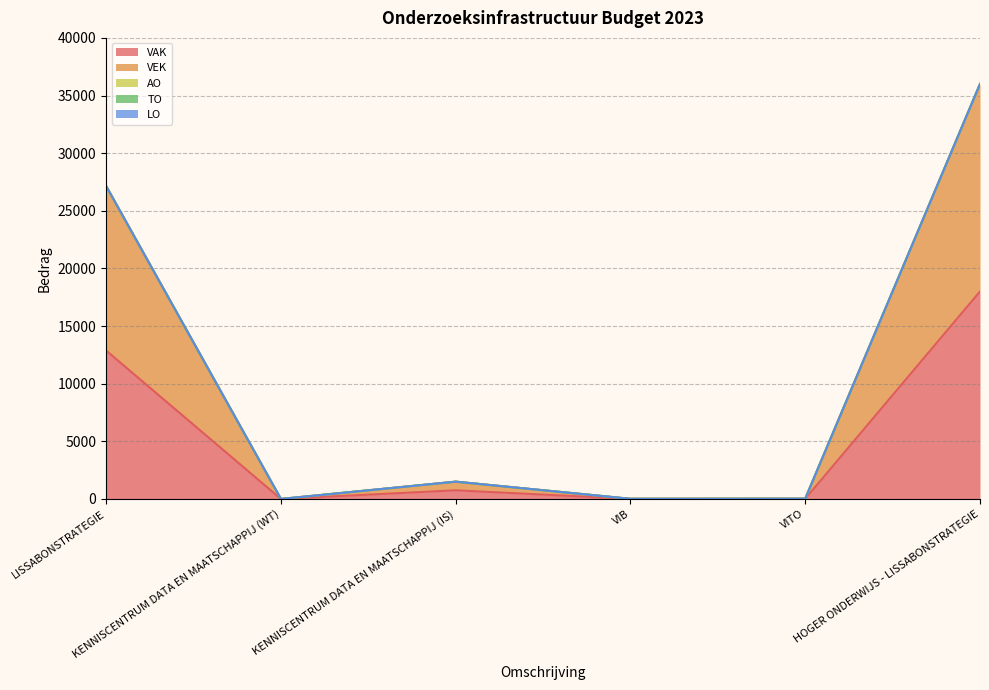

How many lines are shown in the chart?

5